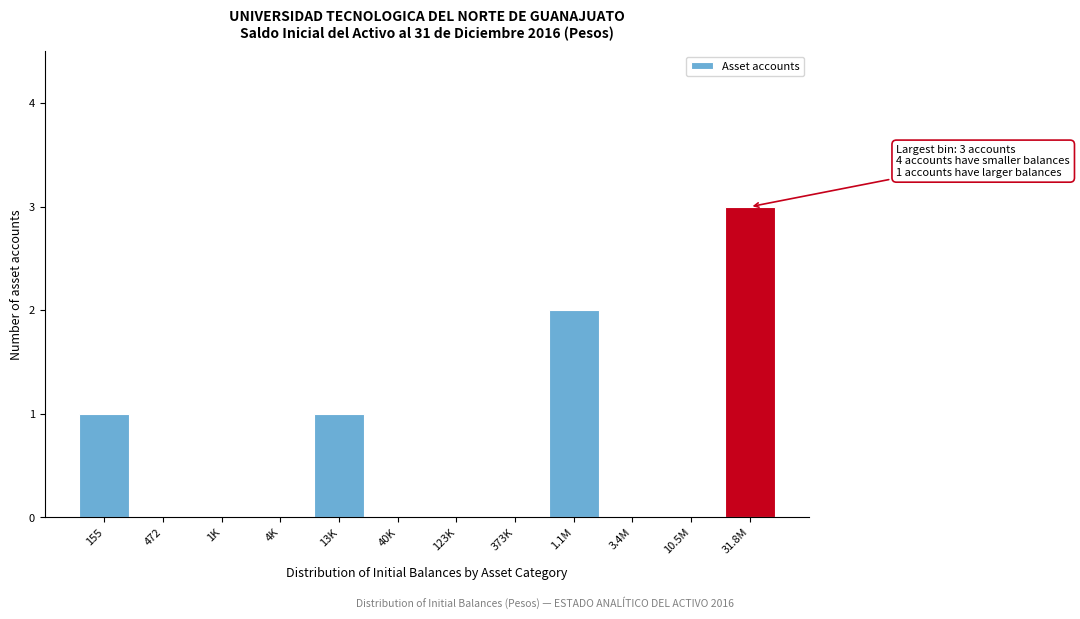

Reading right to left, transcribe all the data shown in this chart.

31.8M=3	10.5M=0	3.4M=0	1.1M=2	373K=0	123K=0	40K=0	13K=1	4K=0	1K=0	472=0	155=1